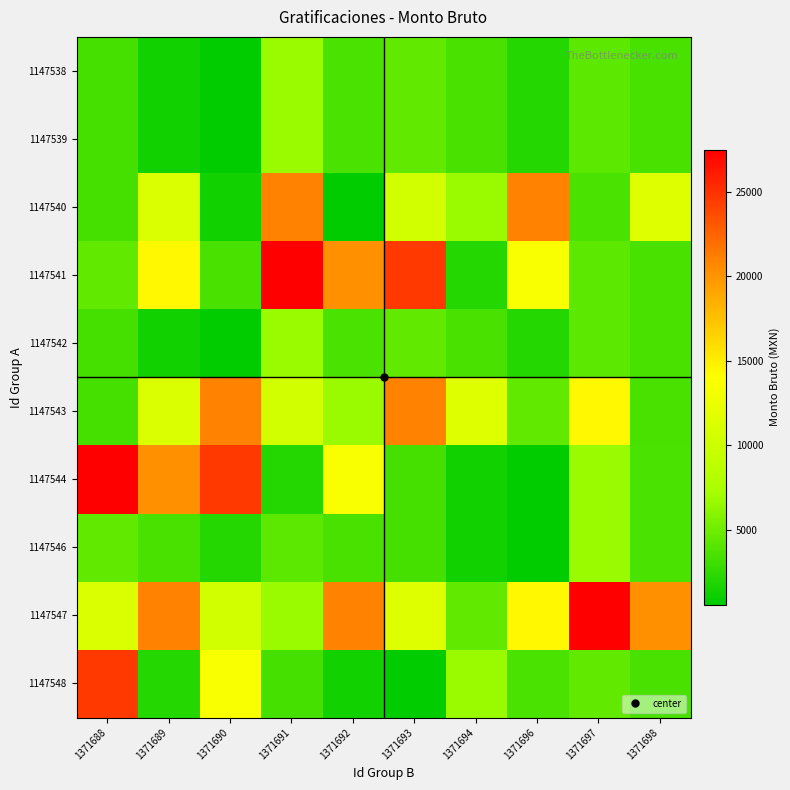

Reading right to left, what are all the values shown in this chart?

1147538: 1371698=3512.0	1371697=4286.6	1371696=2145.3	1371694=3465.4	1371693=4524.0	1371692=3548.6	1371691=6742.9	1371690=578.0	1371689=1404.8	1371688=3321.0
1147539: 1371698=3512.0	1371697=4286.6	1371696=2145.3	1371694=3465.4	1371693=4524.0	1371692=3548.6	1371691=6742.9	1371690=578.0	1371689=1404.8	1371688=3321.0
1147540: 1371698=11429.6	1371697=3548.6	1371696=20985.2	1371694=6742.9	1371693=10396.1	1371692=578.0	1371691=20985.2	1371690=1404.8	1371689=11161.2	1371688=3321.0
1147541: 1371698=3512.0	1371697=4286.6	1371696=13629.8	1371694=2145.3	1371693=24599.0	1371692=20228.6	1371691=27483.8	1371690=3465.4	1371689=14377.4	1371688=4524.0
1147542: 1371698=3512.0	1371697=4286.6	1371696=2145.3	1371694=3465.4	1371693=4524.0	1371692=3548.6	1371691=6742.9	1371690=578.0	1371689=1404.8	1371688=3321.0
1147543: 1371698=3465.4	1371697=14377.4	1371696=4524.0	1371694=11429.6	1371693=20985.2	1371692=6742.9	1371691=10396.1	1371690=20985.2	1371689=11161.2	1371688=3321.0
1147544: 1371698=3548.6	1371697=6742.9	1371696=578.0	1371694=1404.8	1371693=3321.0	1371692=13629.8	1371691=2145.3	1371690=24599.0	1371689=20228.6	1371688=27483.8
1147546: 1371698=3548.6	1371697=6742.9	1371696=578.0	1371694=1404.8	1371693=3321.0	1371692=3512.0	1371691=4286.6	1371690=2145.3	1371689=3465.4	1371688=4524.0
1147547: 1371698=20228.6	1371697=27483.8	1371696=14377.4	1371694=4524.0	1371693=11429.6	1371692=20985.2	1371691=6742.9	1371690=10396.1	1371689=20985.2	1371688=11161.2
1147548: 1371698=3465.4	1371697=4524.0	1371696=3548.6	1371694=6742.9	1371693=578.0	1371692=1404.8	1371691=3321.0	1371690=13629.8	1371689=2145.3	1371688=24599.0